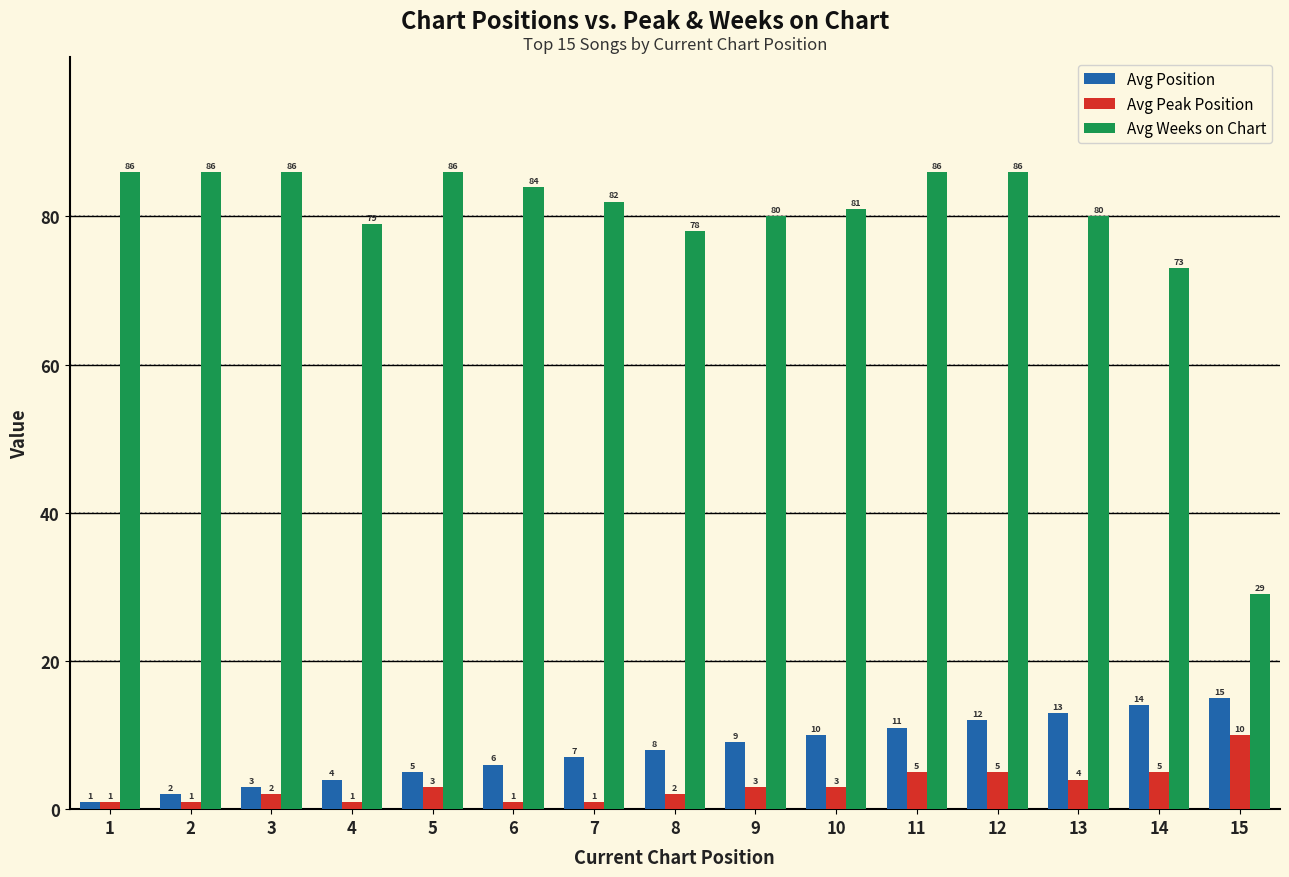

What is the value of the Avg Weeks on Chart bar at the 6th from the left?

84